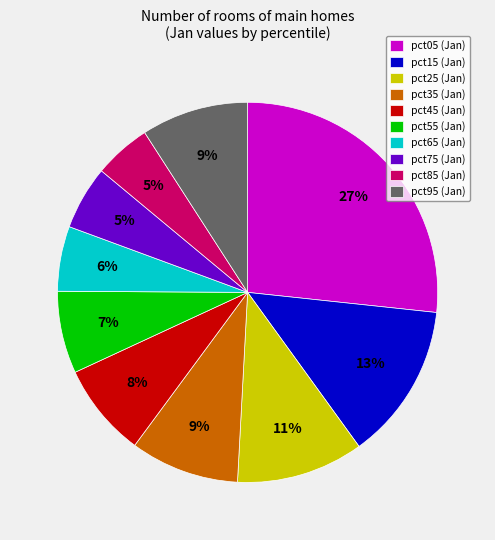

Is the sum of pct75 and pct55 greater than half?

No